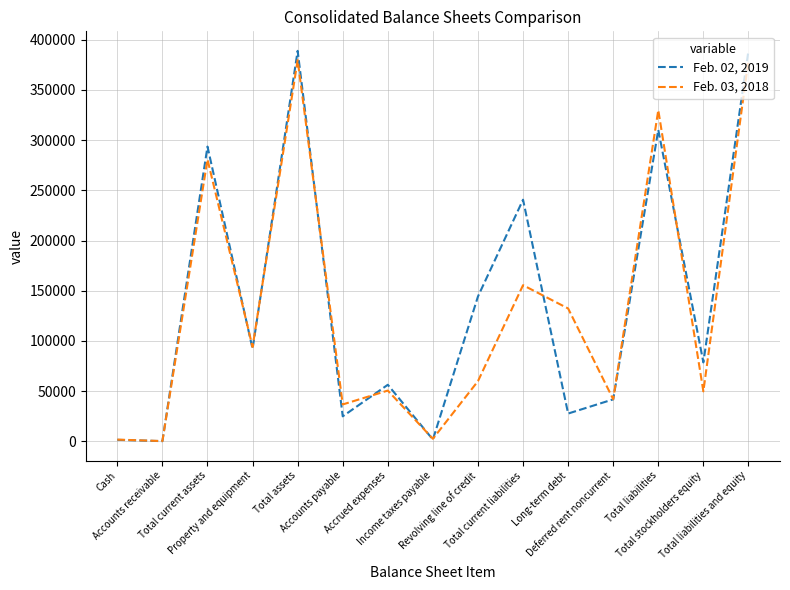

List the series in order of their overall mean, highest first.

Feb. 02, 2019, Feb. 03, 2018